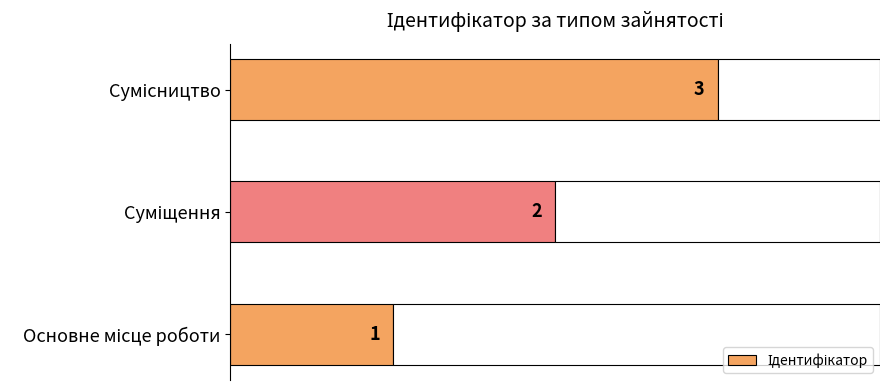

How many distinct data groups are displayed?

1